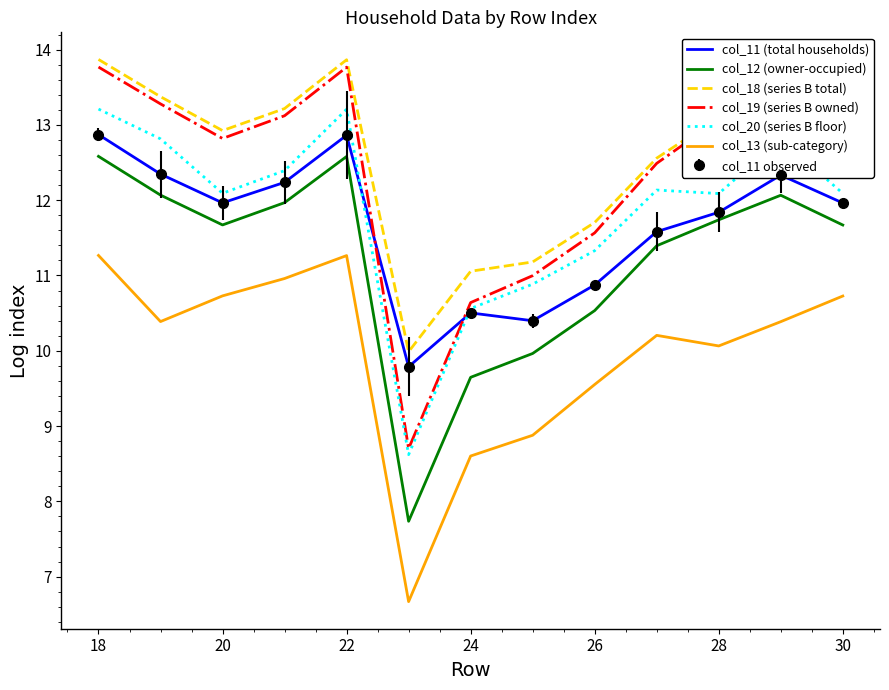

Which series has the widest spread of values?

col_19 (series B owned)